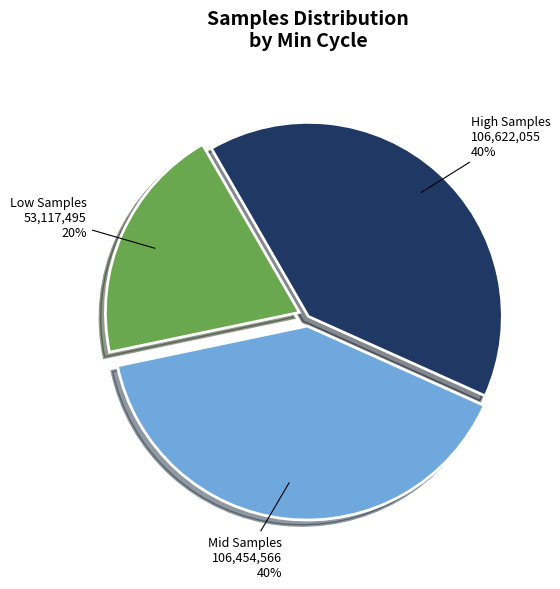

Is there any slice that represents more than half of the pie?

No